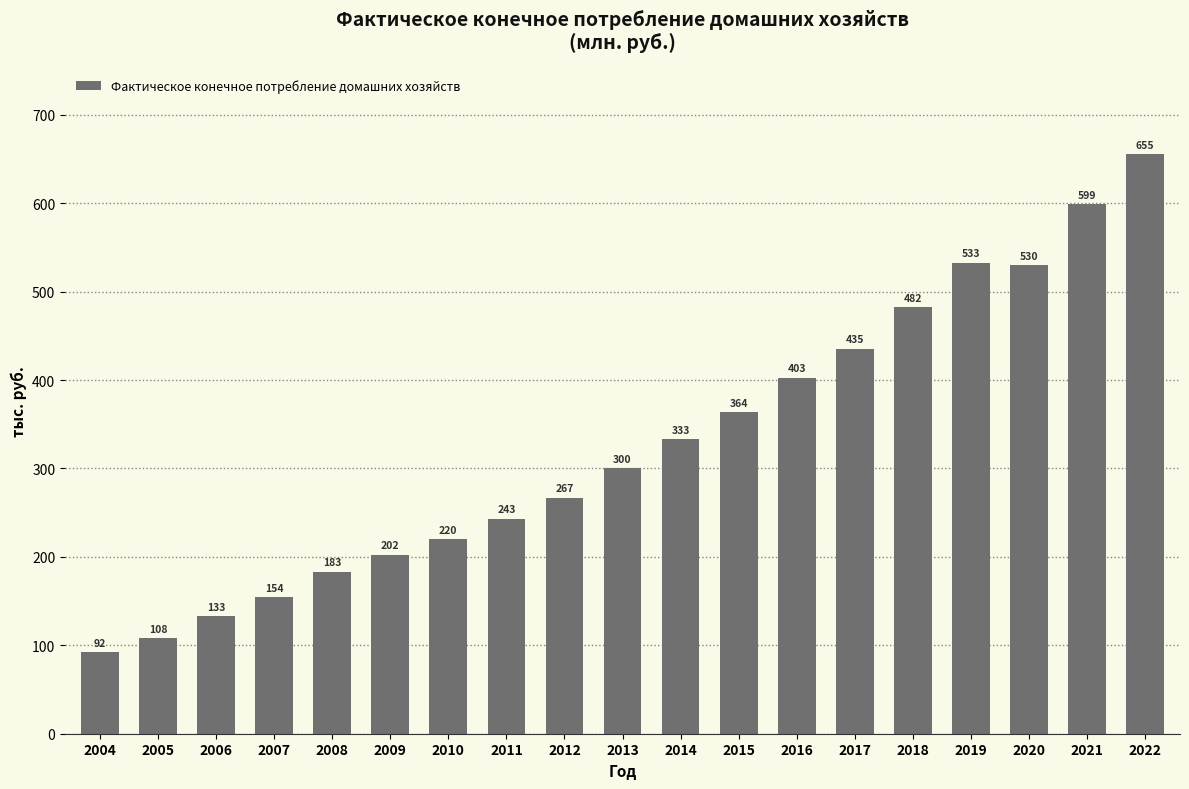

What is the change in value from 2012 to 2020?

+262766.6